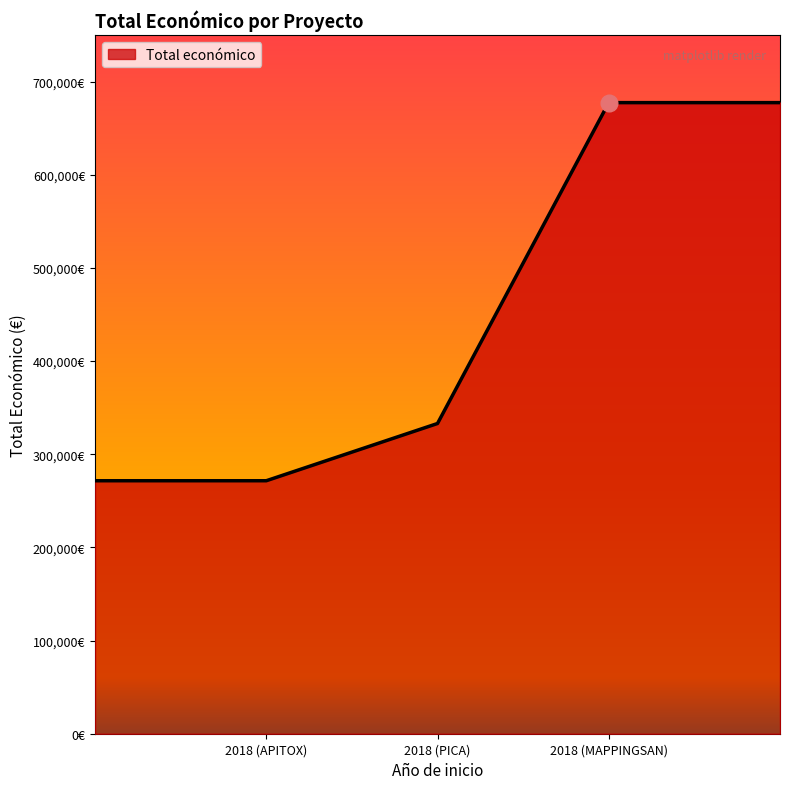

Where does the data first go above 333001?

2018 (MAPPINGSAN)